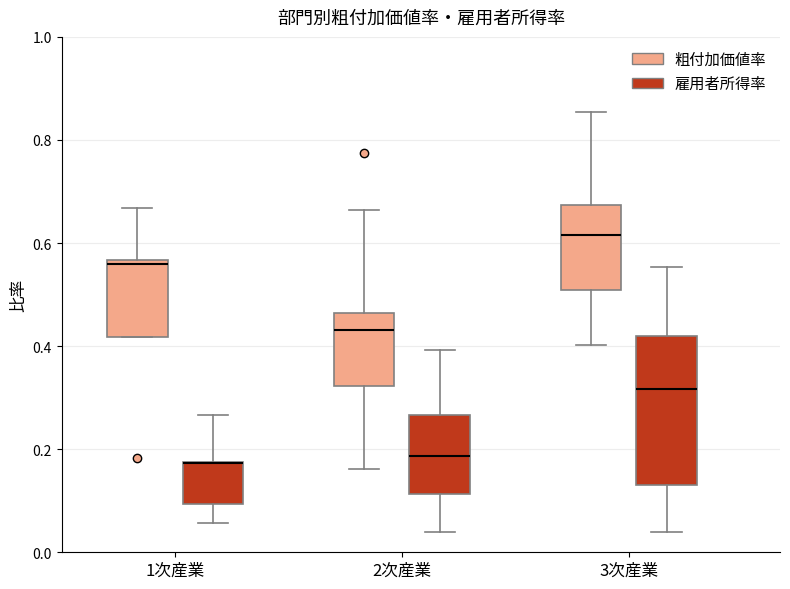

Reading left to right, read every box against the y-axis: the position of its median line, the range the box covers, and the ends of its whiskers. The values are not printed on the chart, so give them approximately, as read against the axis.

1次産業 (粗付加価値率): median 0.56 (just below the box's upper edge), box 0.42 to 0.56, whiskers 0.42 to 0.66
1次産業 (雇用者所得率): median 0.18 (drawn on the box's upper edge), box 0.10 to 0.18, whiskers 0.06 to 0.26
2次産業 (粗付加価値率): median 0.44, box 0.32 to 0.46, whiskers 0.16 to 0.66
2次産業 (雇用者所得率): median 0.18, box 0.12 to 0.26, whiskers 0.04 to 0.40
3次産業 (粗付加価値率): median 0.62, box 0.50 to 0.68, whiskers 0.40 to 0.86
3次産業 (雇用者所得率): median 0.32, box 0.12 to 0.42, whiskers 0.04 to 0.56